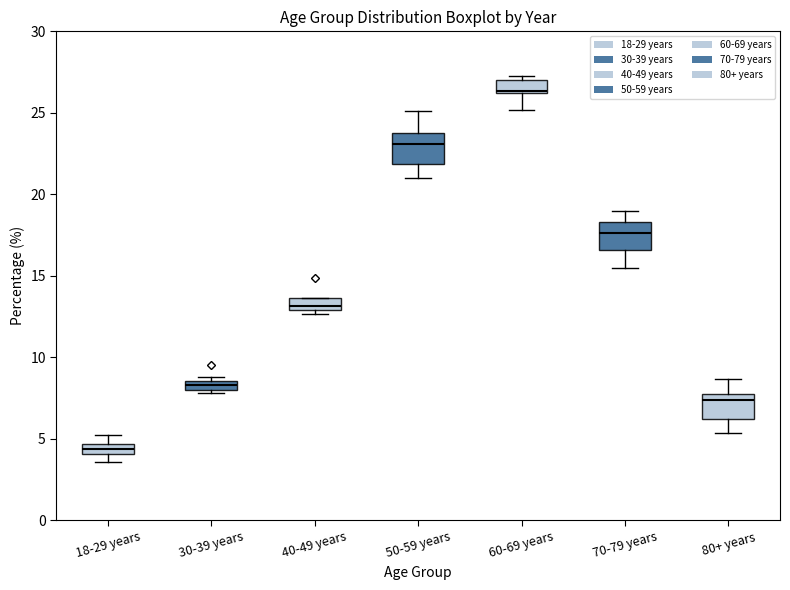

Where is the upper edge of the box for 80+ years on the y-axis? The values are not printed on the chart, so give them approximately, as read against the axis.

7.5